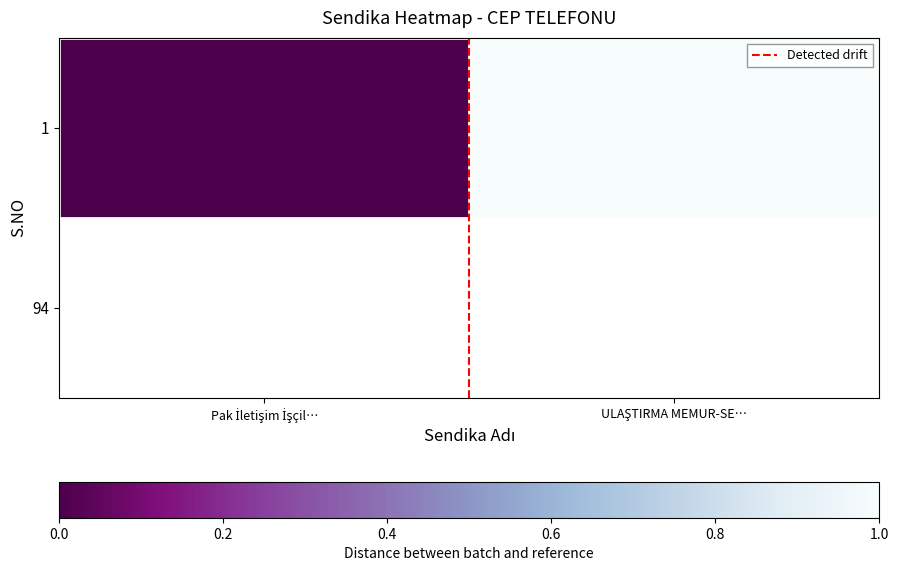

How many data points in 1 are less than 1?

1